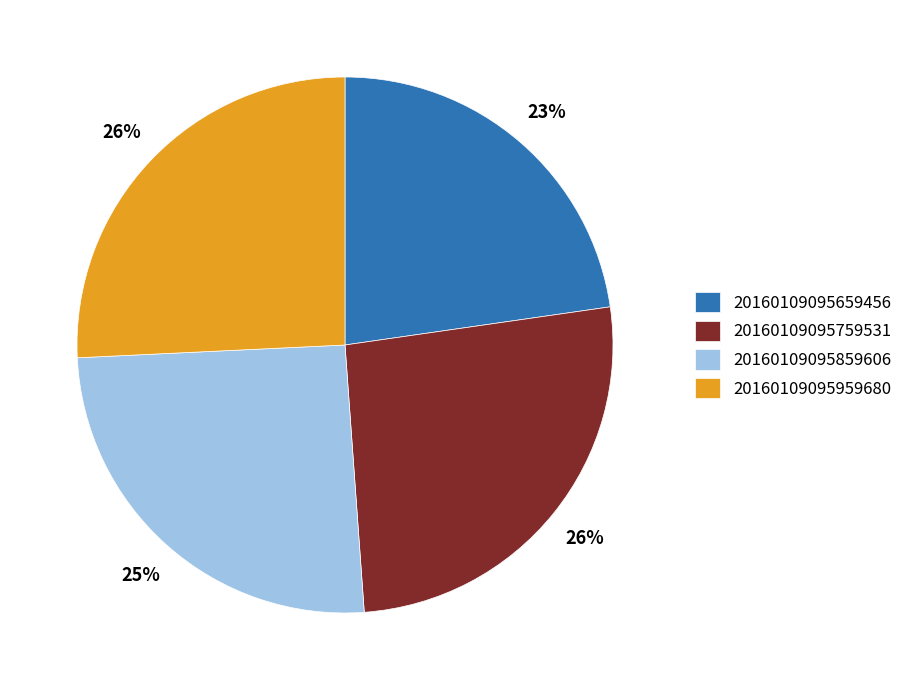

Which category has the smallest portion of the pie?

20160109095659456